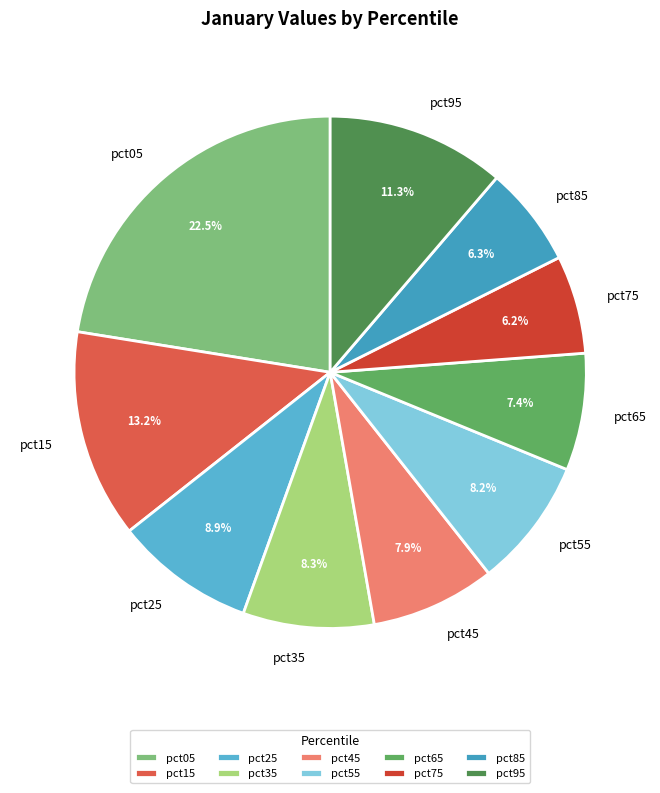

Combined, do pct95 and pct55 account for over 50%?

No